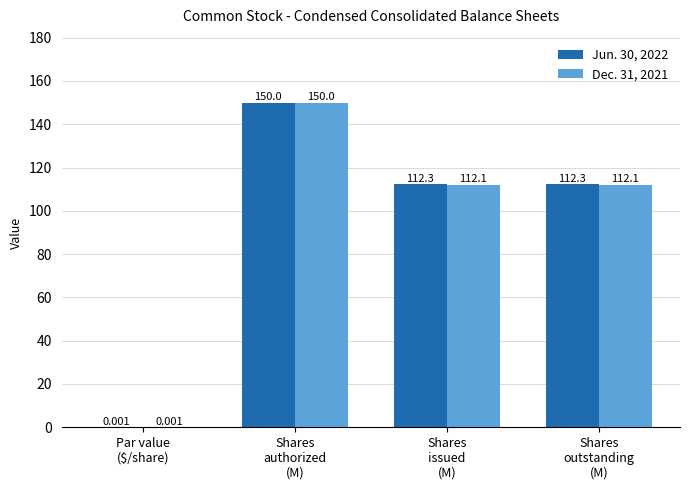

Does the chart contain stacked bars?

No